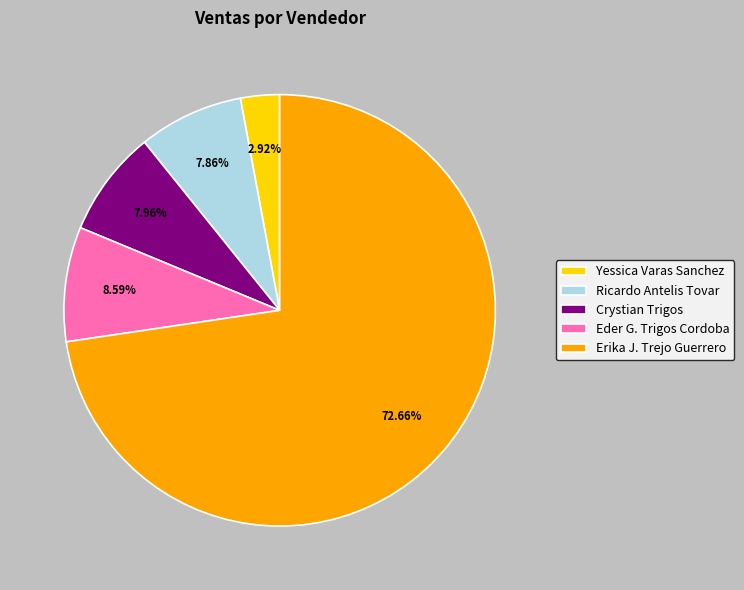

Count the number of slices in the pie.

5